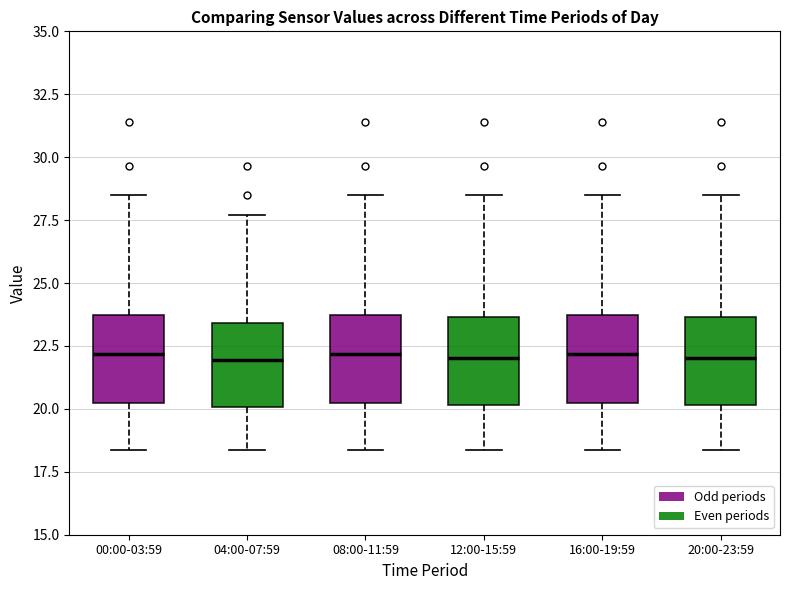

Where is the lower edge of the box for 16:00-19:59 on the y-axis? The values are not printed on the chart, so give them approximately, as read against the axis.

20.5